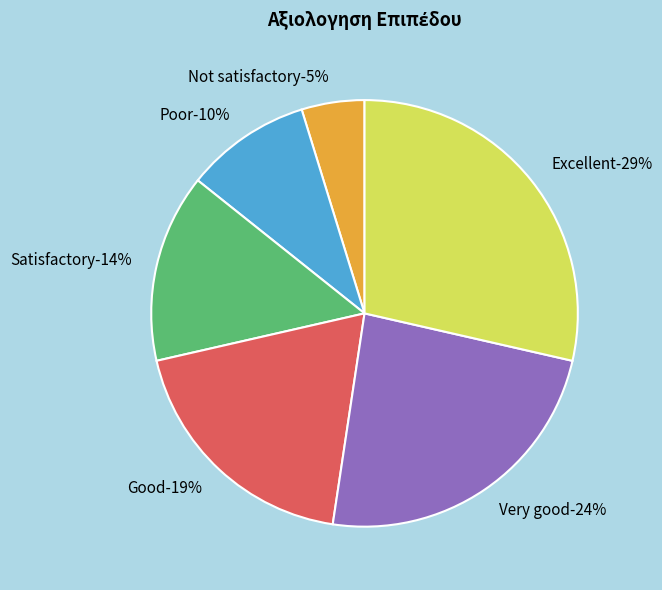

What percentage is the Excellent slice, to the nearest percent?

29%